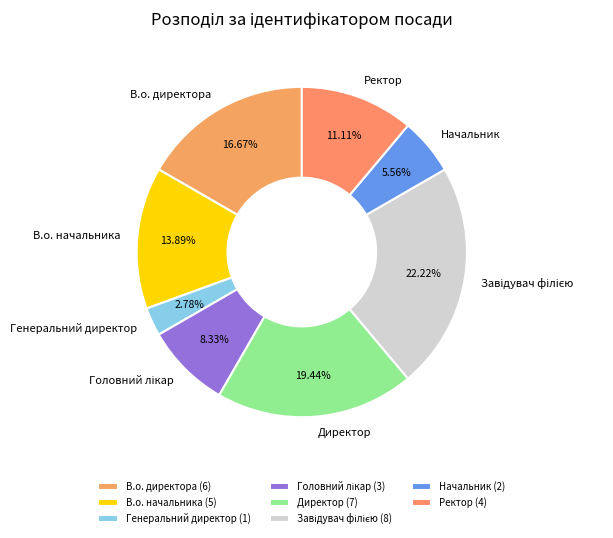

Count the number of slices in the pie.

8